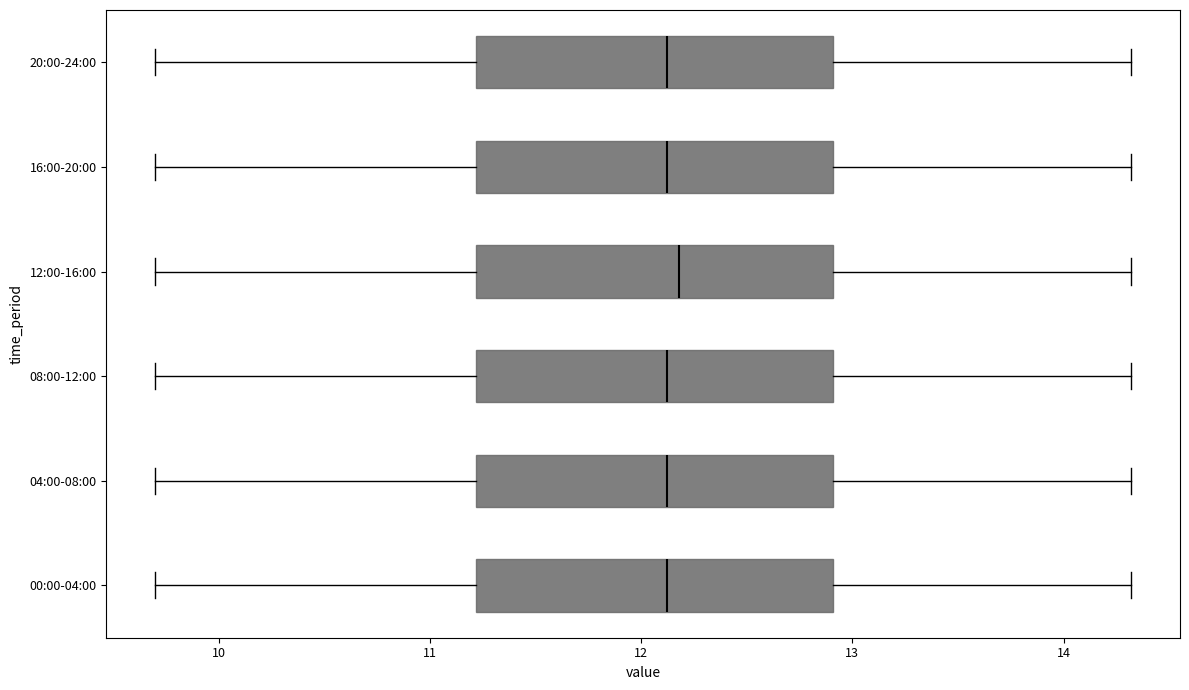

Reading bottom to top, transcribe this box plot: for each box, give where its median line is, the range the box spans, and where its two whiskers end, as read against the x-axis. The values are not printed on the chart, so give them approximately, as read against the axis.

00:00-04:00: median 12.1, box 11.2 to 12.9, whiskers 9.7 to 14.3
04:00-08:00: median 12.1, box 11.2 to 12.9, whiskers 9.7 to 14.3
08:00-12:00: median 12.1, box 11.2 to 12.9, whiskers 9.7 to 14.3
12:00-16:00: median 12.2, box 11.2 to 12.9, whiskers 9.7 to 14.3
16:00-20:00: median 12.1, box 11.2 to 12.9, whiskers 9.7 to 14.3
20:00-24:00: median 12.1, box 11.2 to 12.9, whiskers 9.7 to 14.3